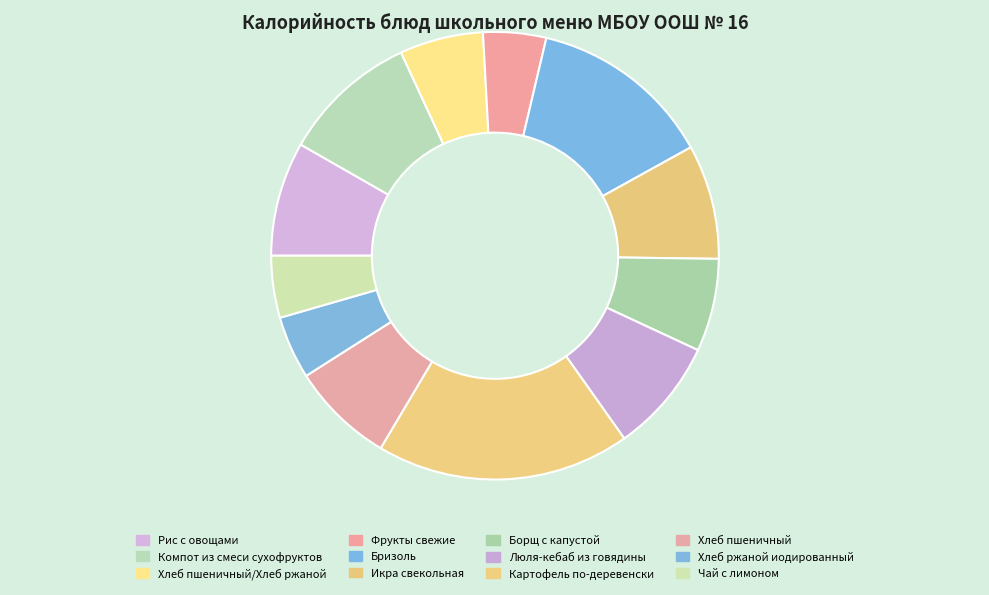

The Картофель по-деревенски slice represents 18% of the pie. True or false?

True